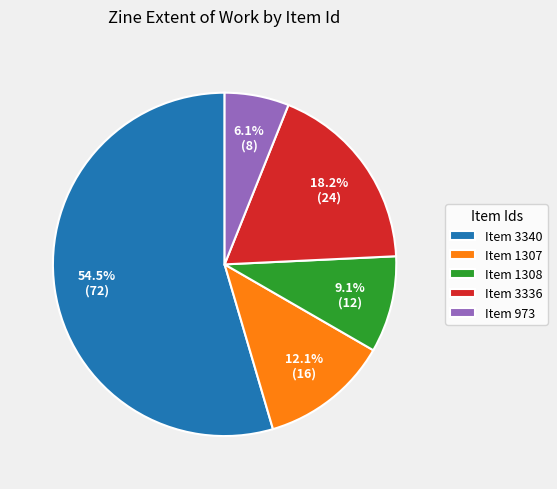

Does any single category account for the majority?

Yes